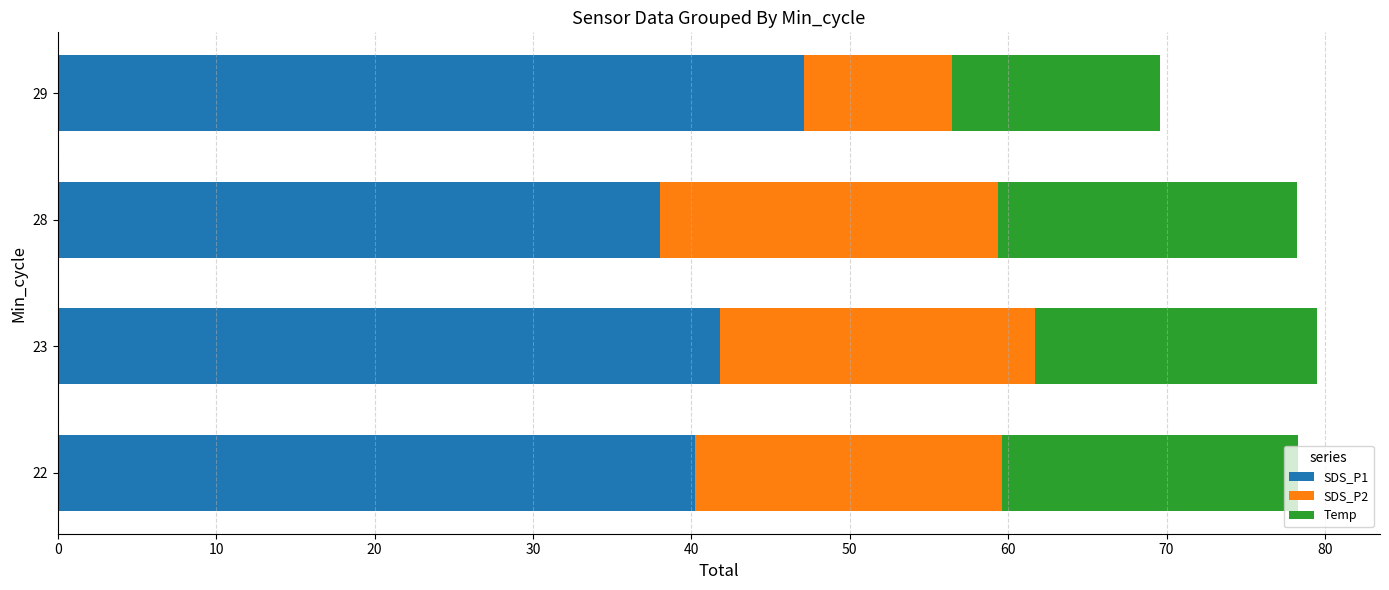

What is the total value across all series at 28?

78.3